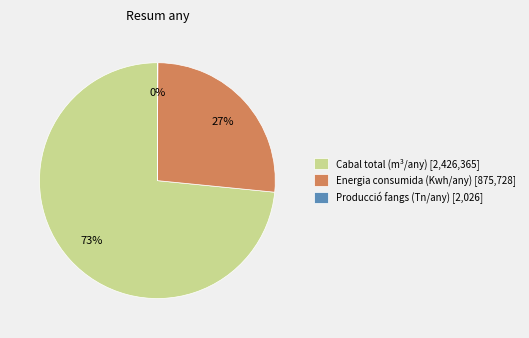

To the nearest percent, what is the difference between the largest and smallest slice percentages?

73%